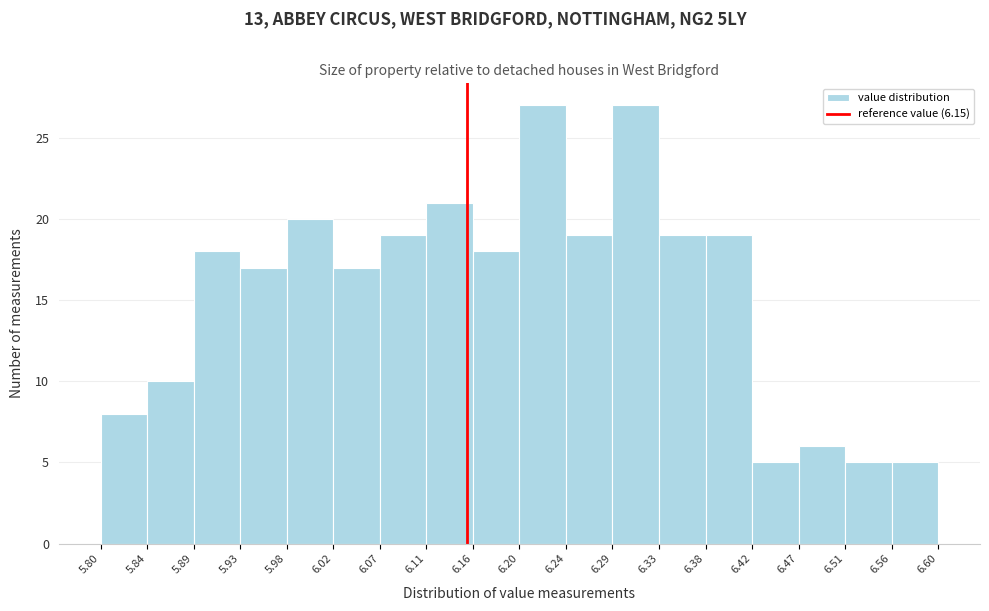

Reading left to right, transcribe this chart: for each bar, give the range it covers on the x-axis and its height. The values are not printed on the chart, so give them approximately, as read against the axis.

5.80 to 5.84: 8
5.84 to 5.89: 10
5.89 to 5.93: 18
5.93 to 5.98: 17
5.98 to 6.02: 20
6.02 to 6.07: 17
6.07 to 6.11: 19
6.11 to 6.16: 21
6.16 to 6.20: 18
6.20 to 6.24: 27
6.24 to 6.29: 19
6.29 to 6.33: 27
6.33 to 6.38: 19
6.38 to 6.42: 19
6.42 to 6.47: 5
6.47 to 6.51: 6
6.51 to 6.56: 5
6.56 to 6.60: 5